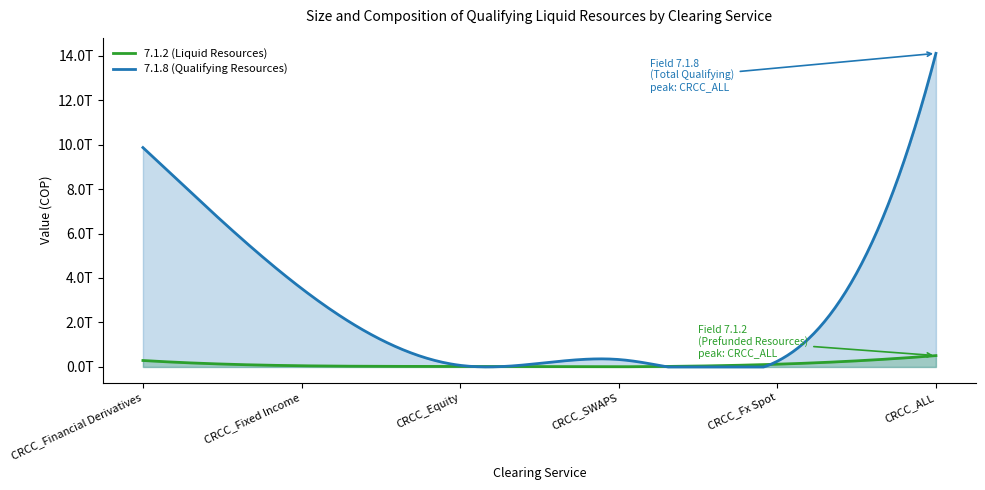

At CRCC_ALL, list the series in order from smallest to largest.

7.1.2 (Liquid Resources), 7.1.8 (Qualifying Resources)